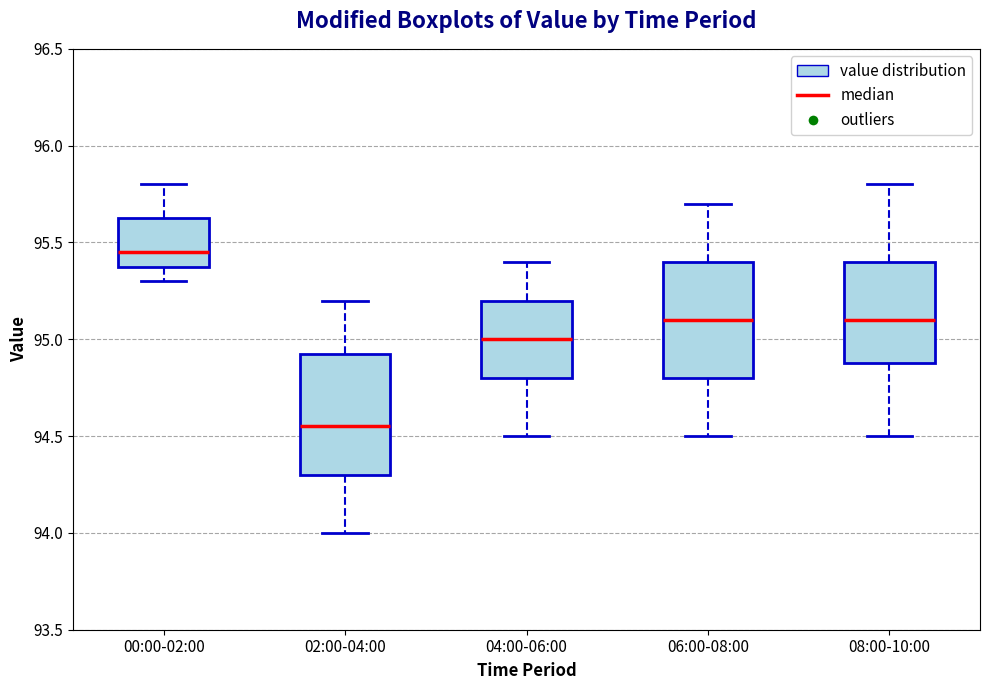

Reading left to right, transcribe this box plot: for each box, give where its median line is, the range the box spans, and where its two whiskers end, as read against the y-axis. The values are not printed on the chart, so give them approximately, as read against the axis.

00:00-02:00: median 95.45, box 95.40 to 95.65, whiskers 95.30 to 95.80
02:00-04:00: median 94.55, box 94.30 to 94.95, whiskers 94.00 to 95.20
04:00-06:00: median 95.00, box 94.80 to 95.20, whiskers 94.50 to 95.40
06:00-08:00: median 95.10, box 94.80 to 95.40, whiskers 94.50 to 95.70
08:00-10:00: median 95.10, box 94.90 to 95.40, whiskers 94.50 to 95.80